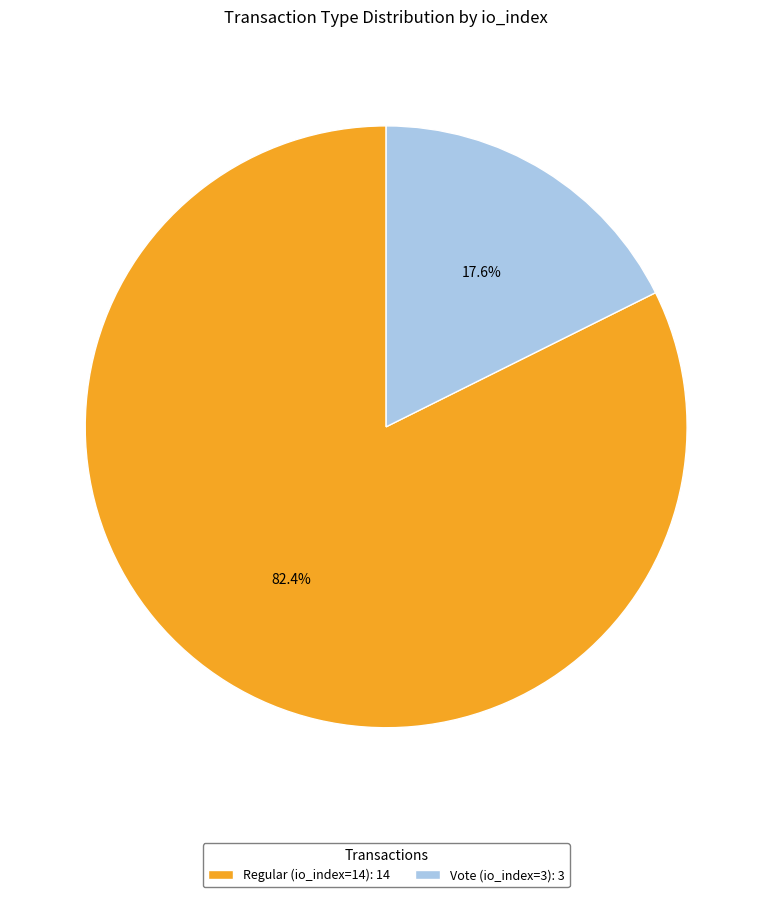

To the nearest percent, what is the difference between the largest and smallest slice percentages?

65%